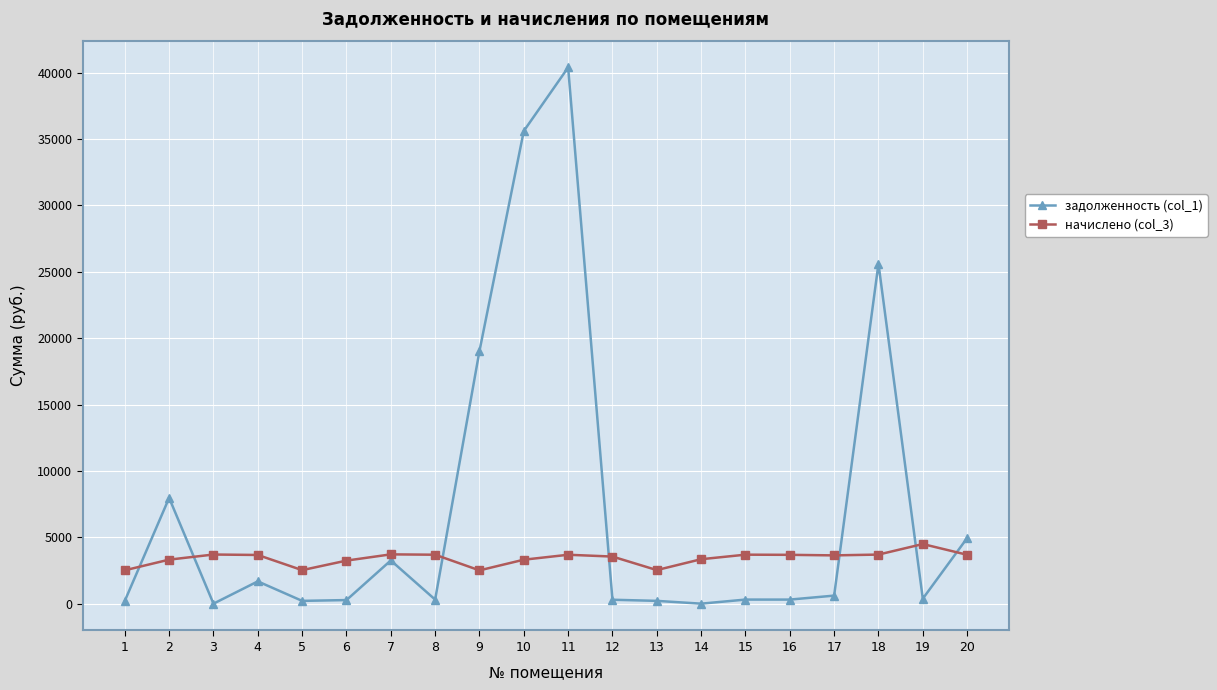

True or false: задолженность (col_1) has more than 1 points higher than both neighbors.

True